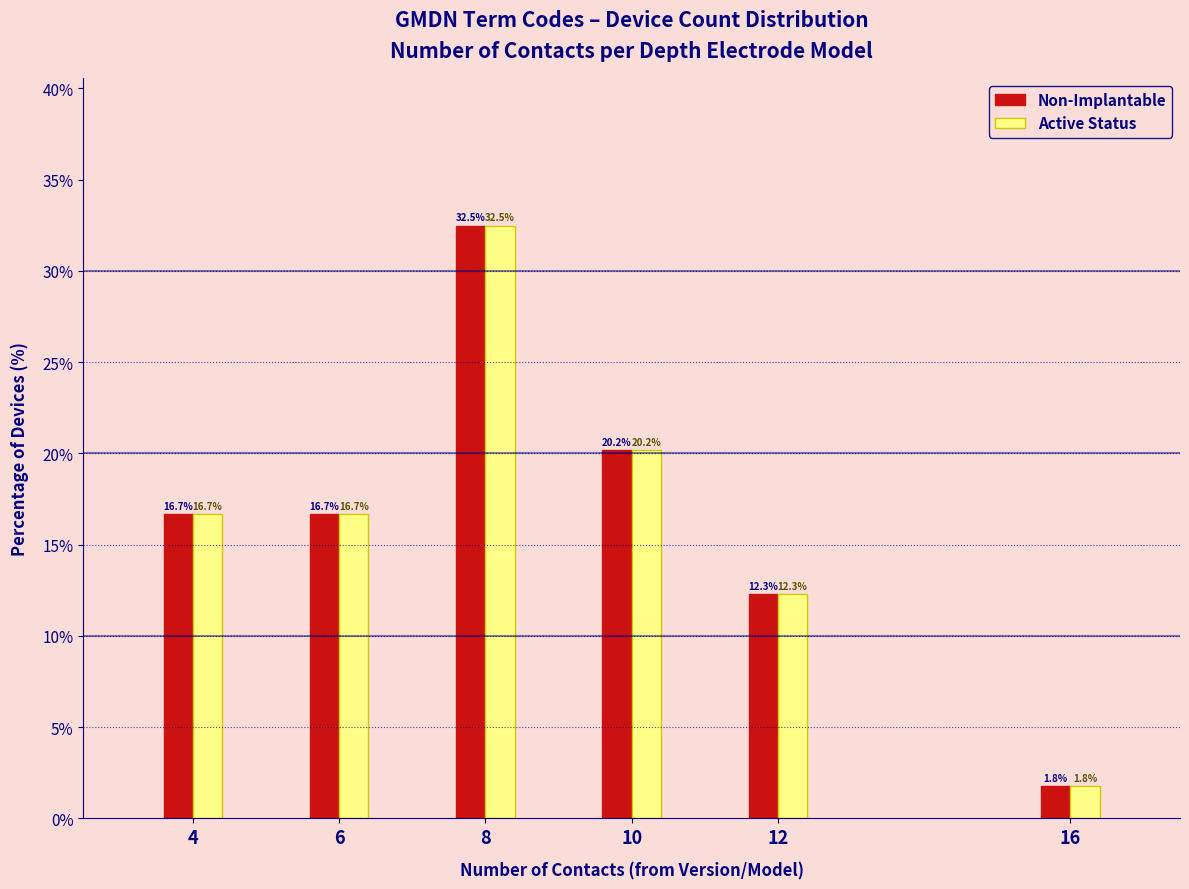

Reading left to right, transcribe all the data shown in this chart.

Non-Implantable: 4=16.7	6=16.7	8=32.5	10=20.2	12=12.3	16=1.8
Active Status: 4=16.7	6=16.7	8=32.5	10=20.2	12=12.3	16=1.8